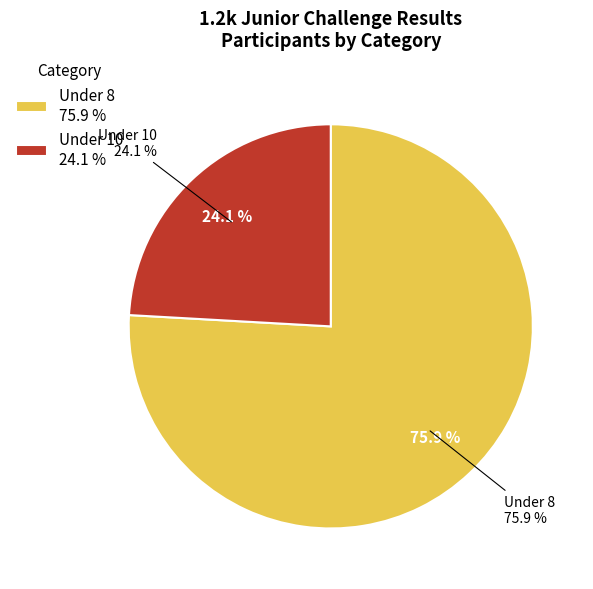

How many segments does this pie chart have?

2